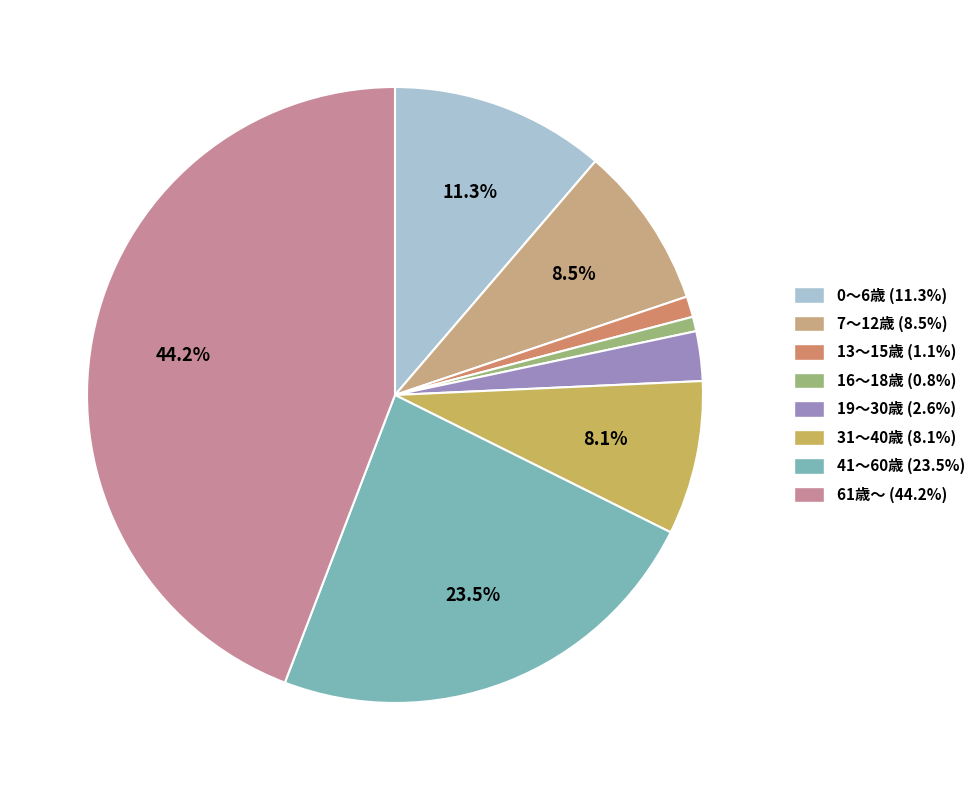

Which slice is the smallest?

16～18歳